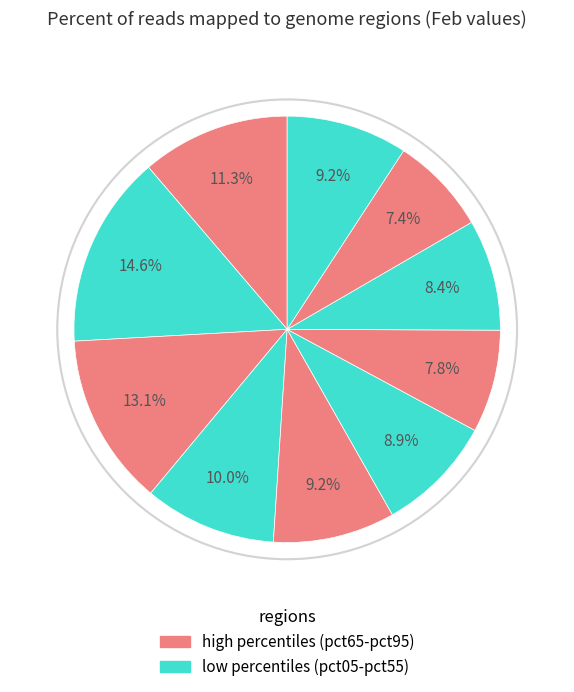

The pct15 slice represents 6% of the pie. True or false?

False